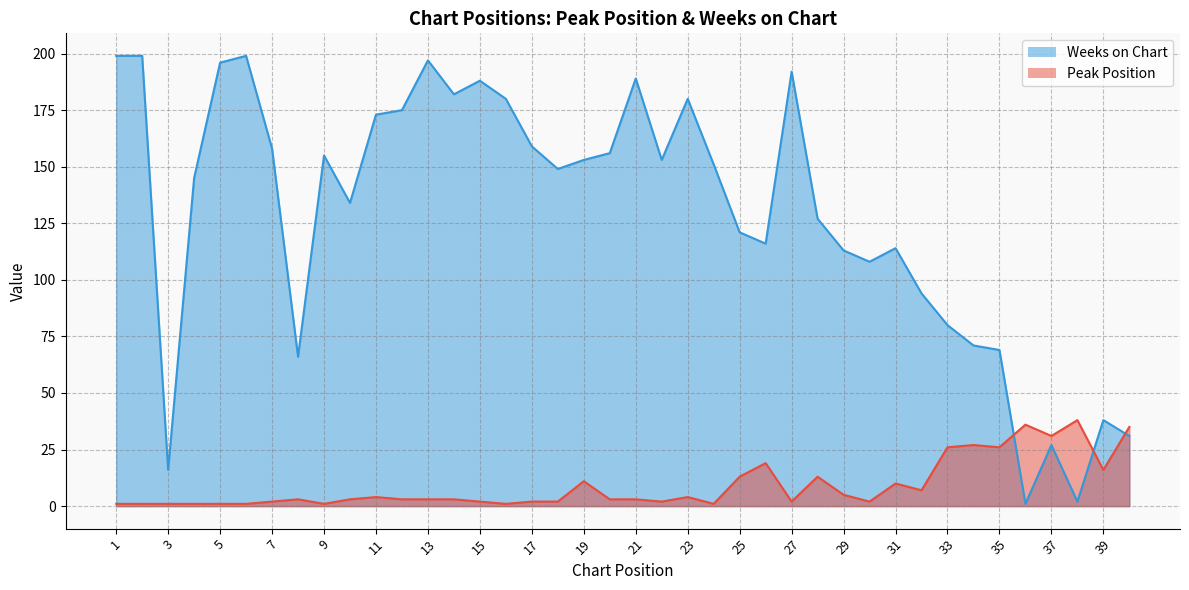

What is the total value across all series at 28?

140